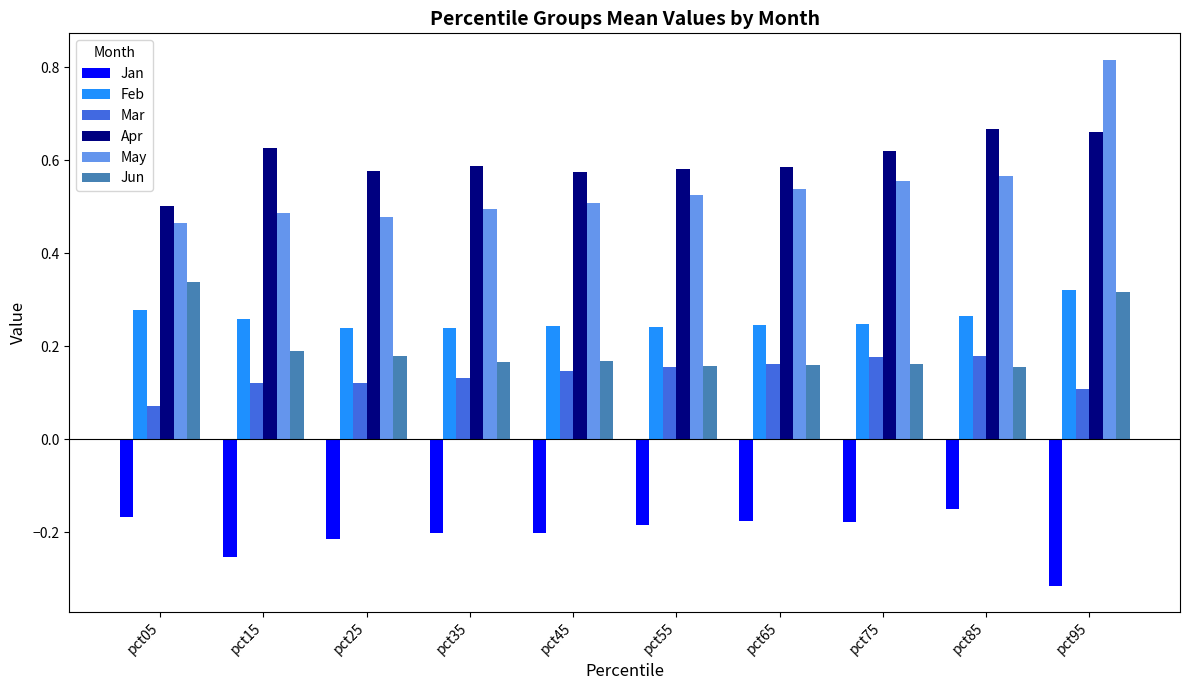

True or false: Apr has a value of 0.9 at pct95.

False